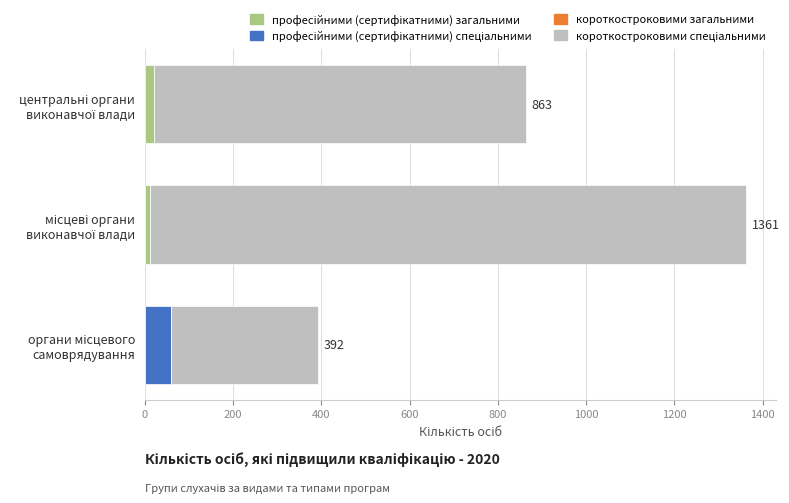

What is the value of the короткостроковими спеціальними bar at the 1st from the left?

842.0